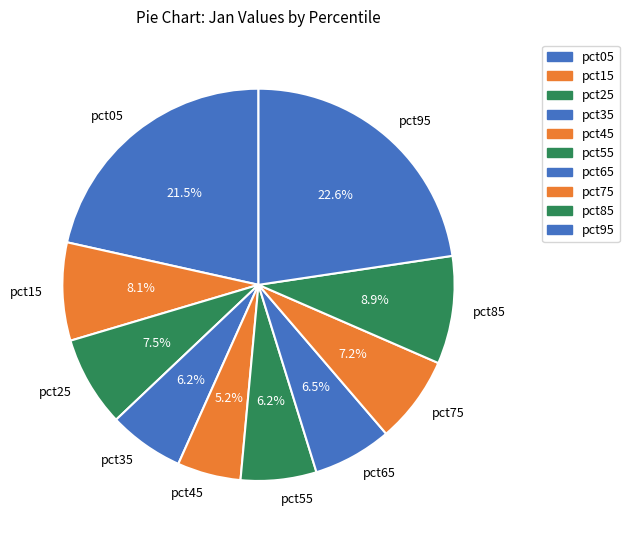

To the nearest percent, what is the average slice percentage?

10%